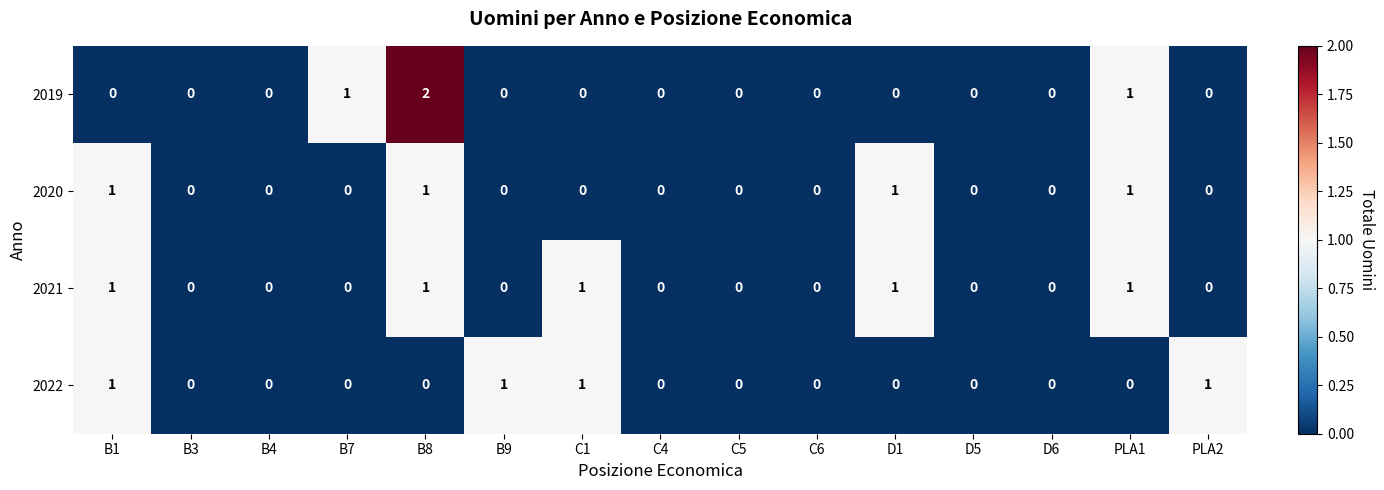

Which series changed the most between D6 and PLA2?

2022